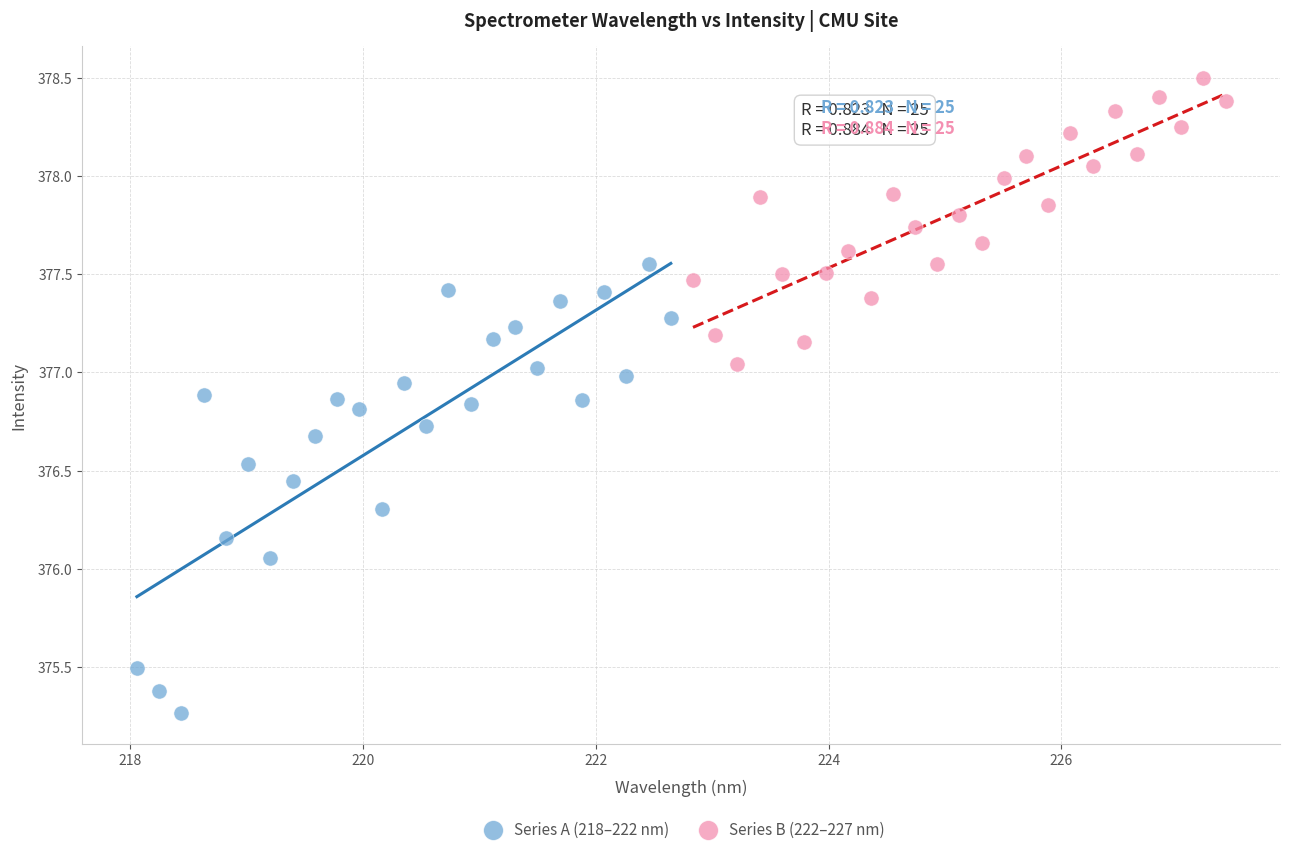

What are all the series names shown in the legend?

Series A (218–222 nm), Series B (222–227 nm)